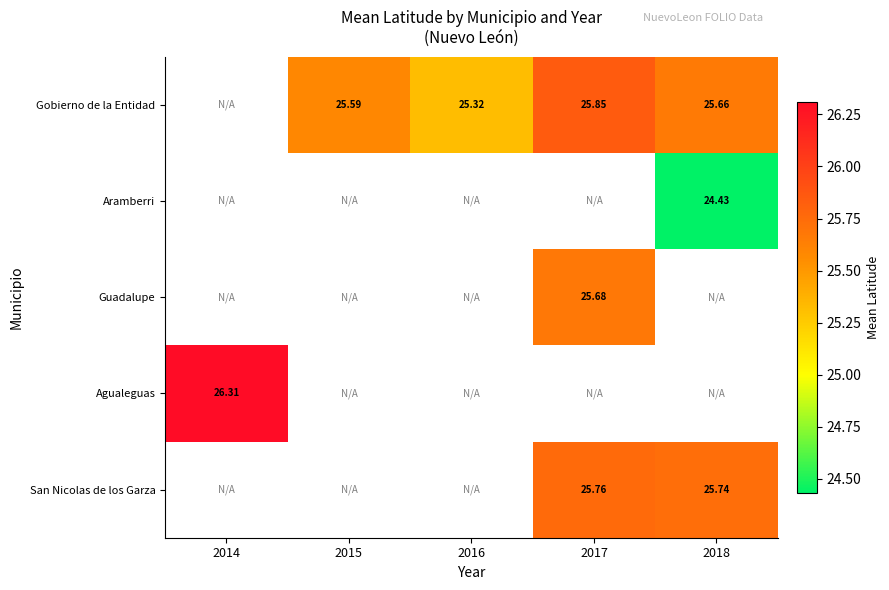

The San Nicolas de los Garza series shows 25.7 at 2018. True or false?

True